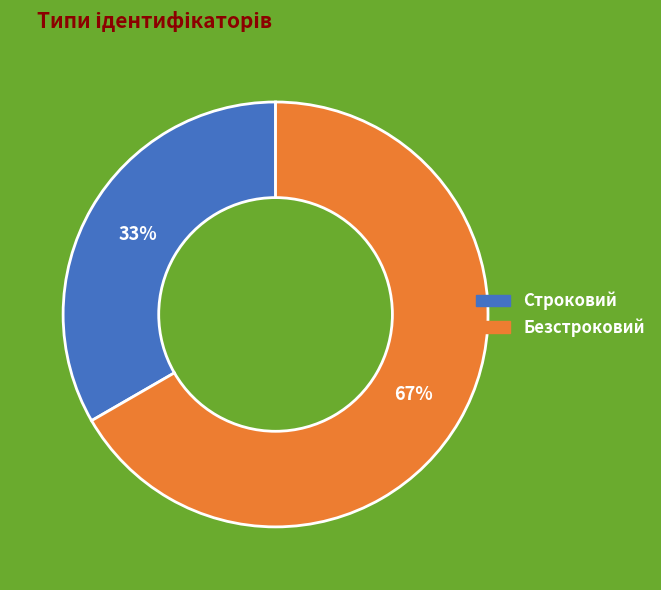

Which slice is the smallest?

Строковий